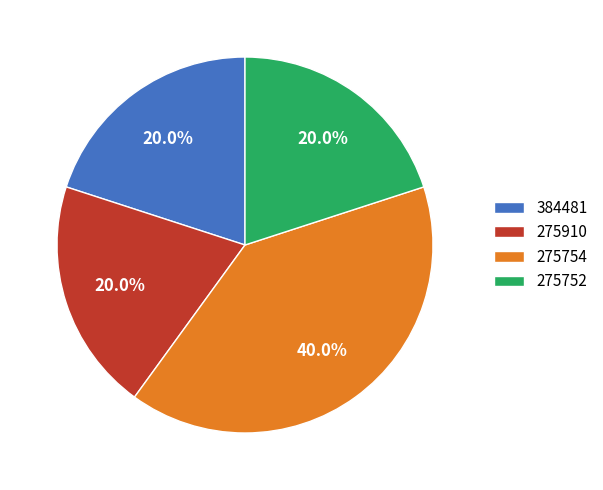

Combined, do 275754 and 275910 account for over 50%?

Yes